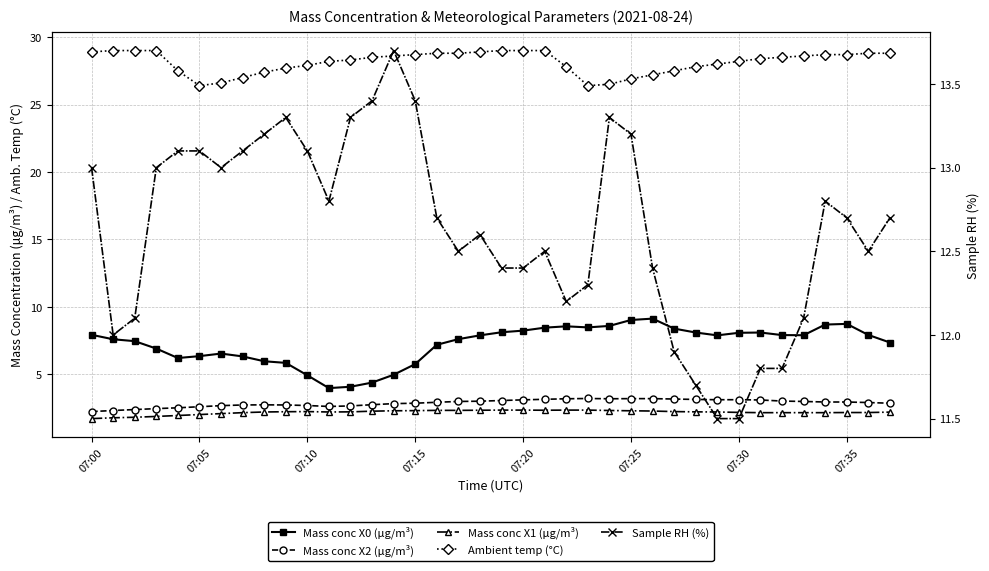

Count the number of data series in this chart.

5